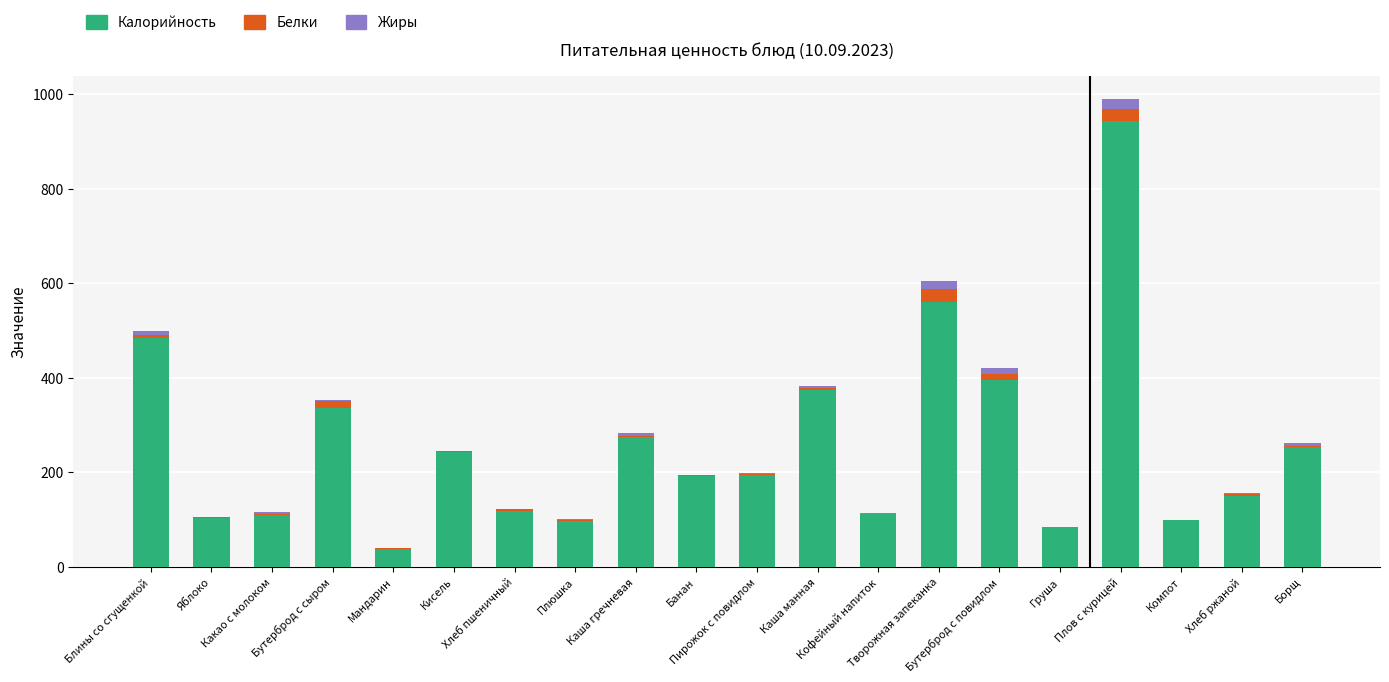

What is the sum of all Калорийность values?

5154